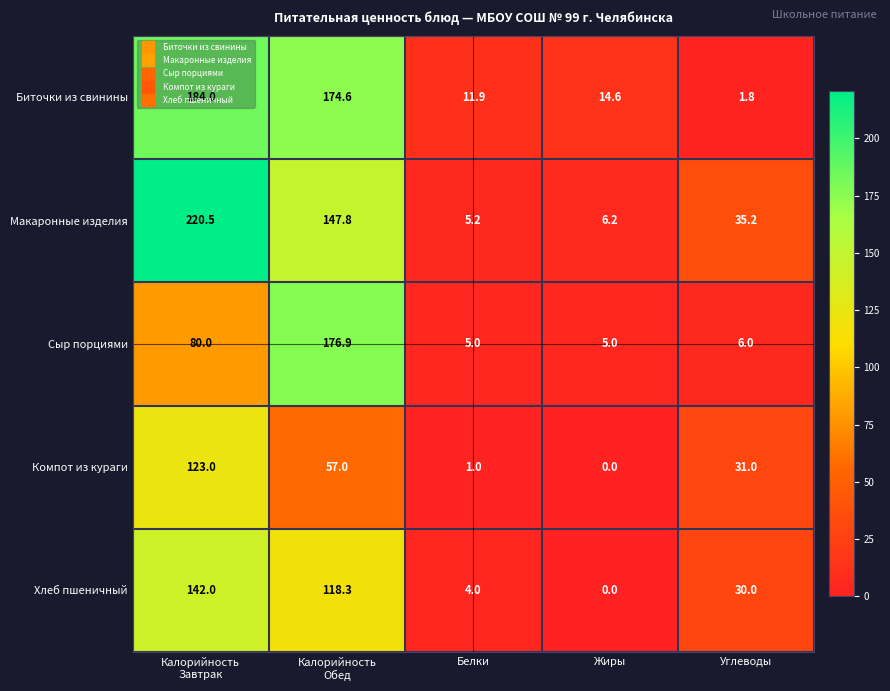

Count the number of data series in this chart.

5